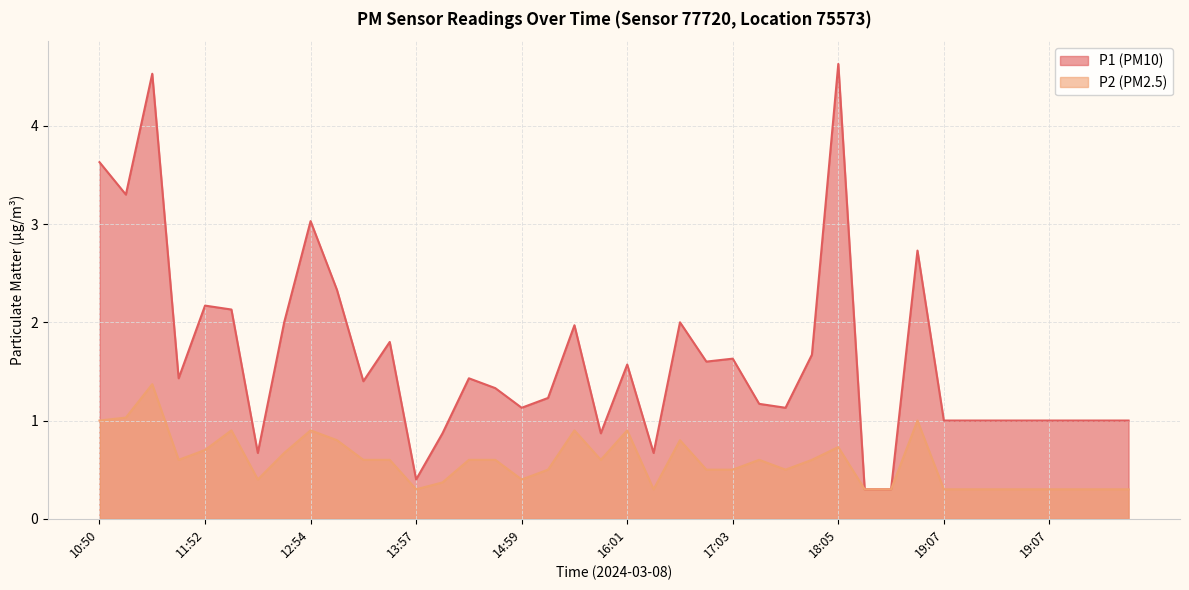

Reading left to right, what are all the values shown in this chart?

P1: 3.6	3.3	4.5	1.4	2.2	2.1	0.7	2.0	3.0	2.3	1.4	1.8	0.4	0.9	1.4	1.3	1.1	1.2	2.0	0.9	1.6	0.7	2.0	1.6	1.6	1.2	1.1	1.7	4.6	0.3	0.3	2.7	1.0	1.0	1.0	1.0	1.0	1.0	1.0	1.0
P2: 1.0	1.0	1.4	0.6	0.7	0.9	0.4	0.7	0.9	0.8	0.6	0.6	0.3	0.4	0.6	0.6	0.4	0.5	0.9	0.6	0.9	0.3	0.8	0.5	0.5	0.6	0.5	0.6	0.7	0.3	0.3	1.0	0.3	0.3	0.3	0.3	0.3	0.3	0.3	0.3